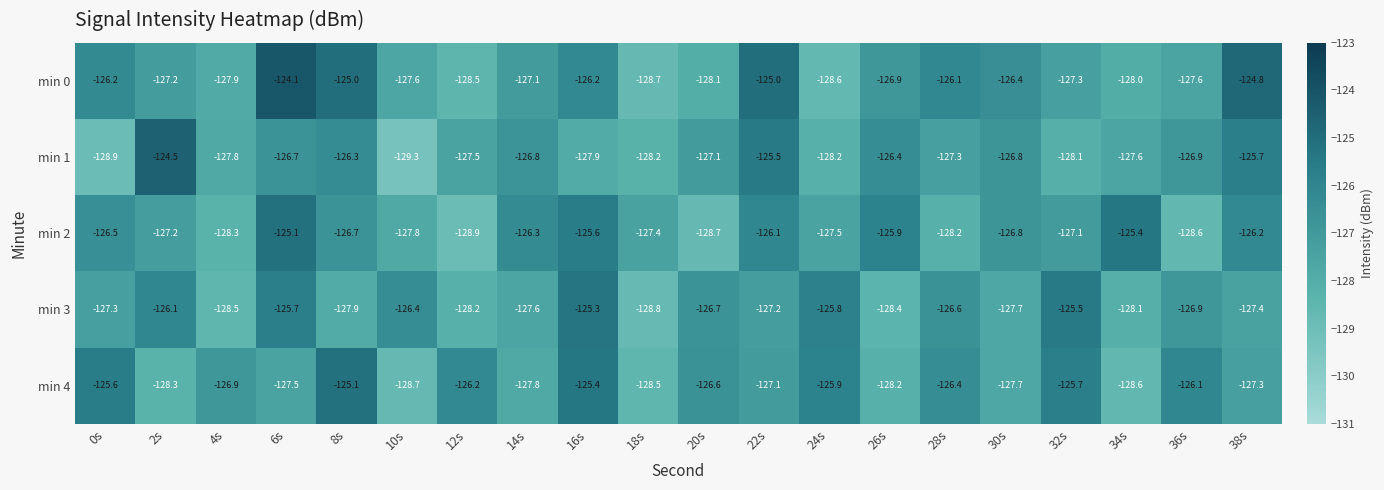

The min 4 series shows -185.9 at 24s. True or false?

False